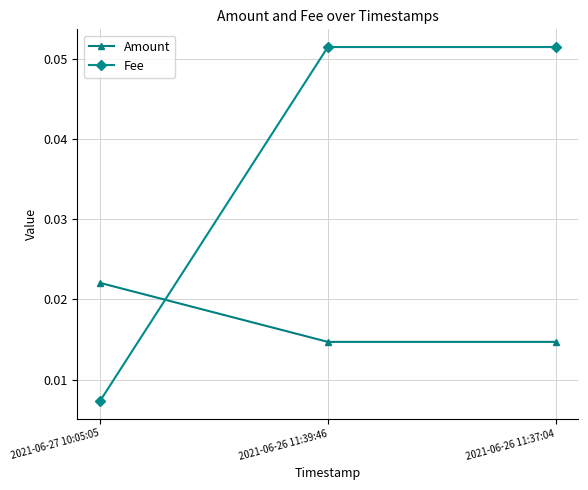

How many lines are shown in the chart?

2